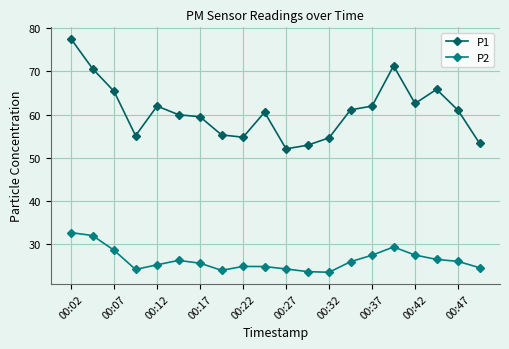

Count the number of categories in the chart.

20